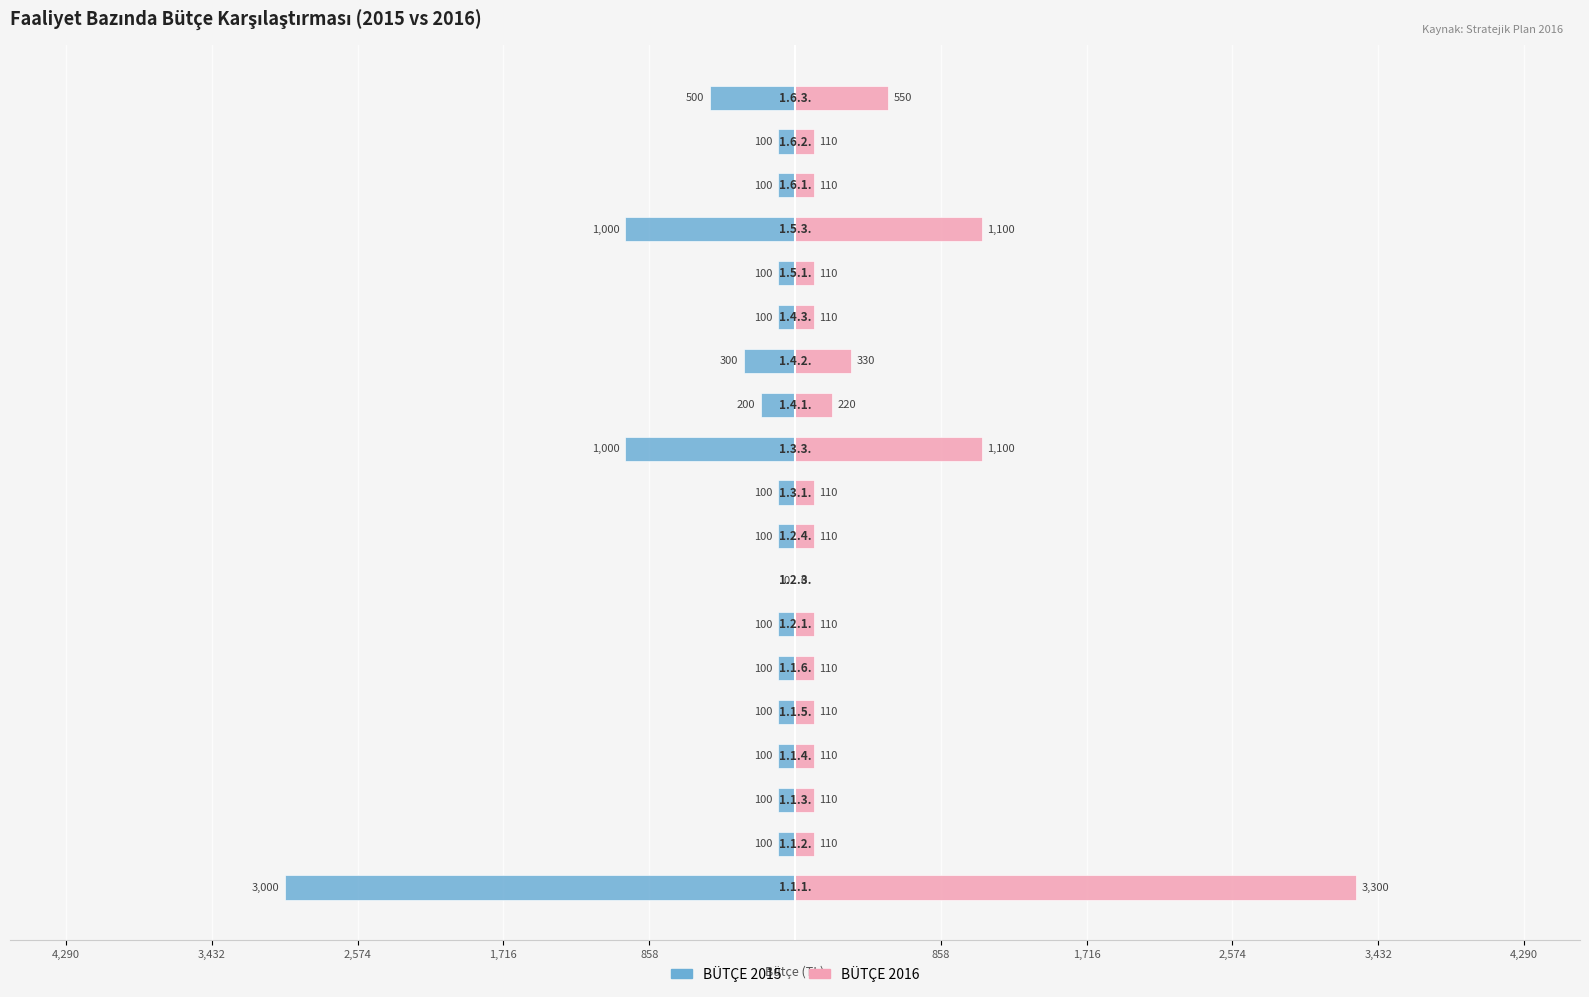

What are all the series names shown in the legend?

BÜTÇE 2015, BÜTÇE 2016